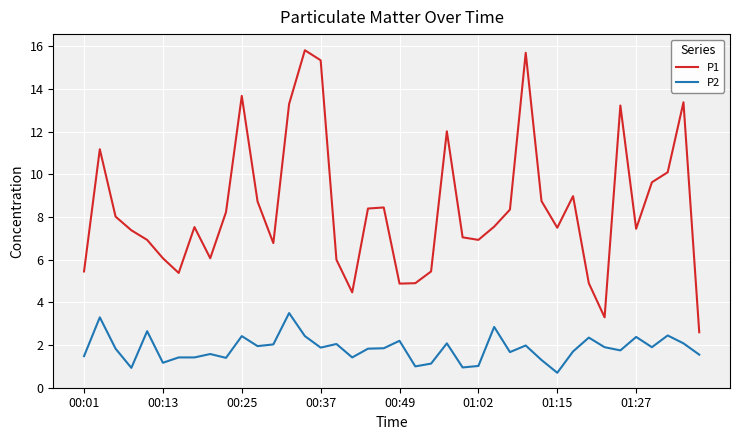

List the series in order of their overall mean, lowest first.

P2, P1